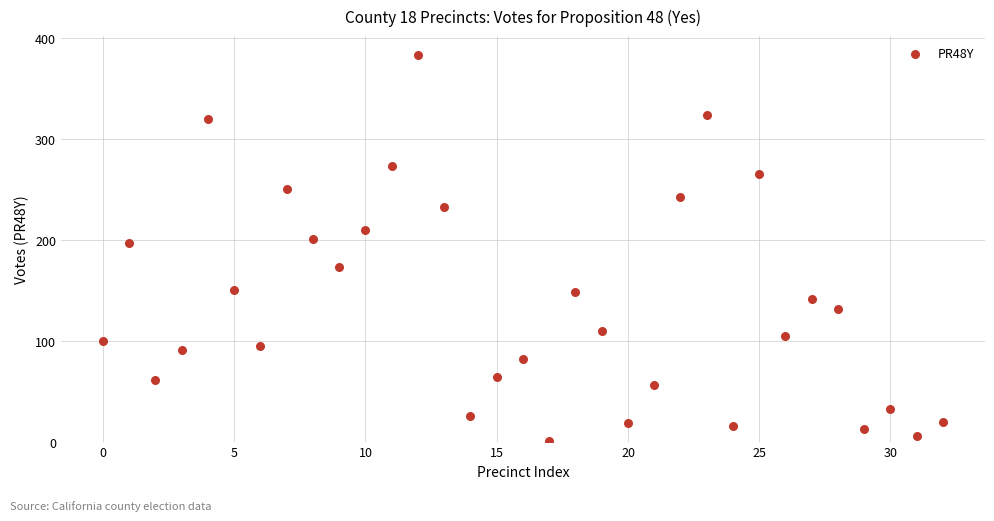

What is the range of Y values (max minus min)?

382